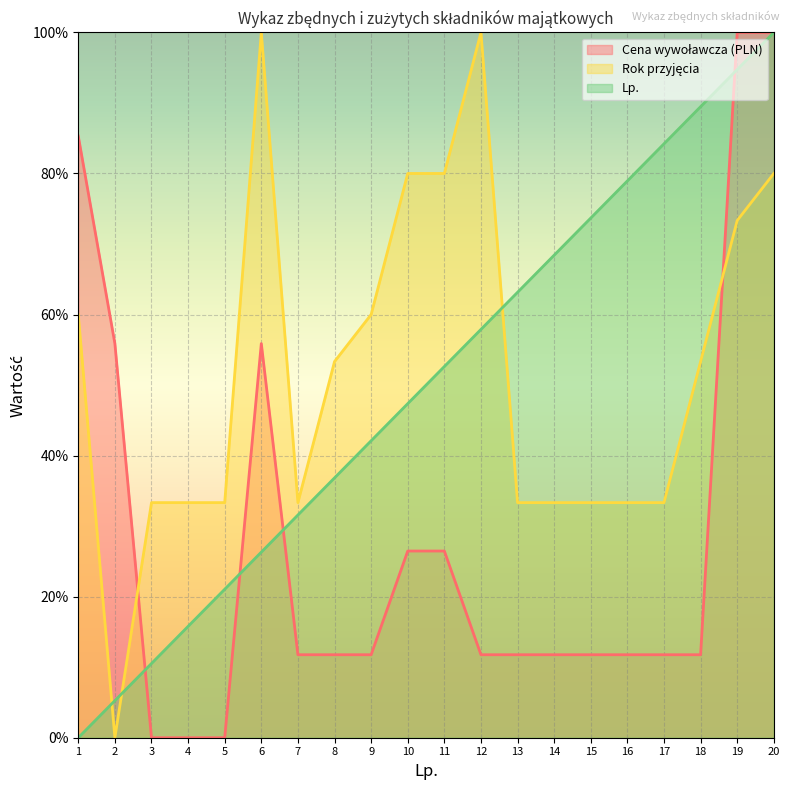

In Rok przyjęcia, how many points are higher than both neighbors (excluding endpoints)?

2